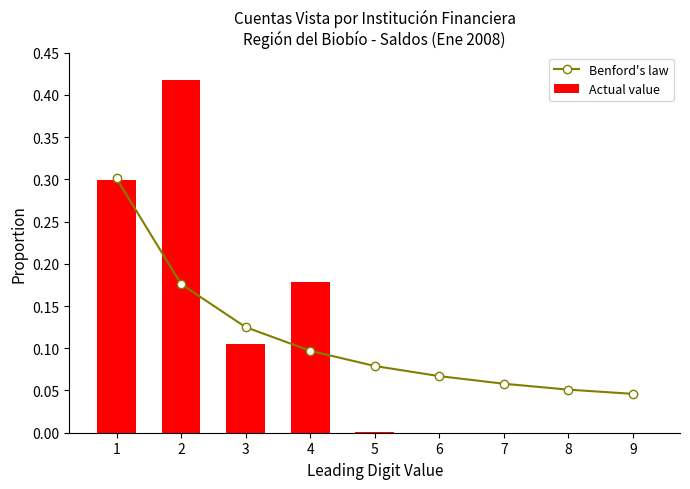

What is the sum of all Actual value values?

1.0